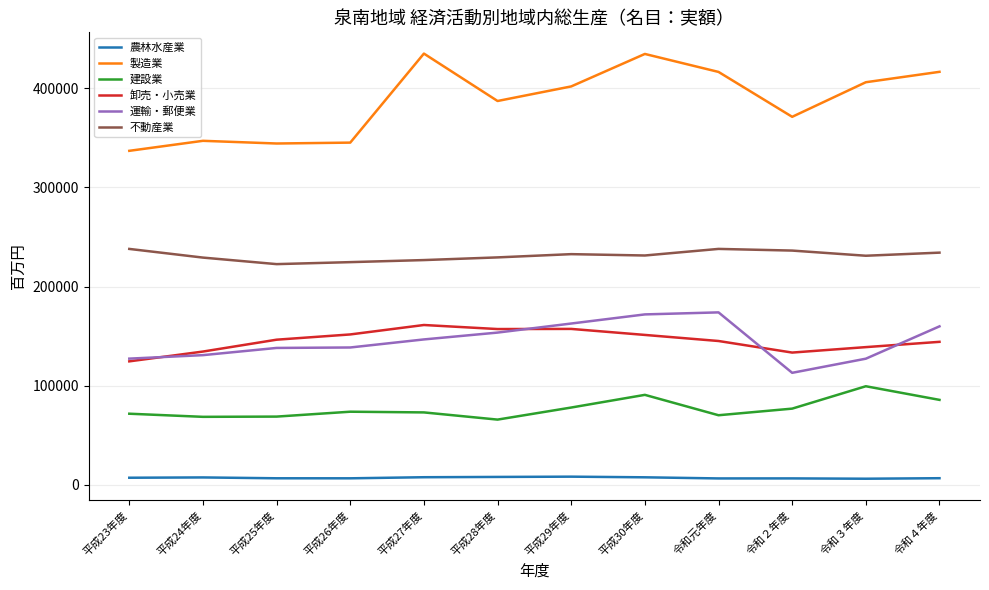

What is the greatest value displayed?

435177